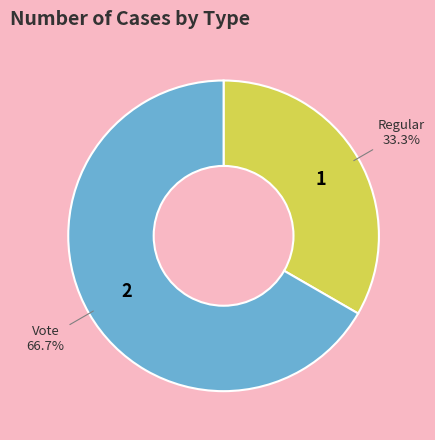

Count the number of slices in the pie.

2